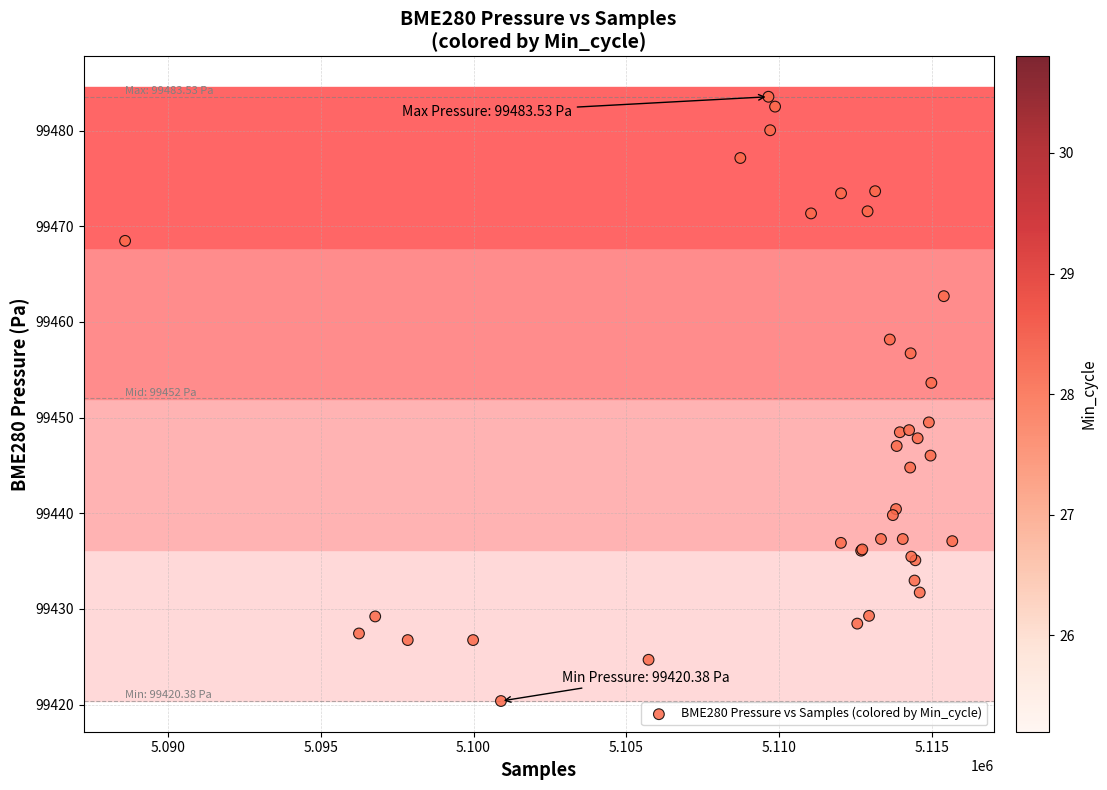

What Y value in the scatter plot is closest to 99451?

99449.5